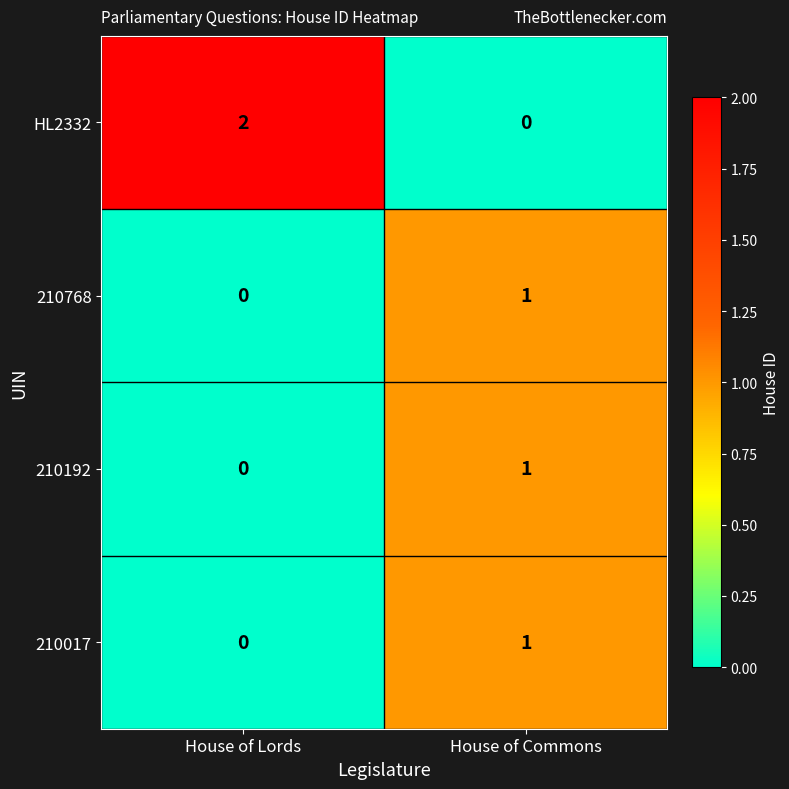

Which series has the largest total across all categories?

HL2332